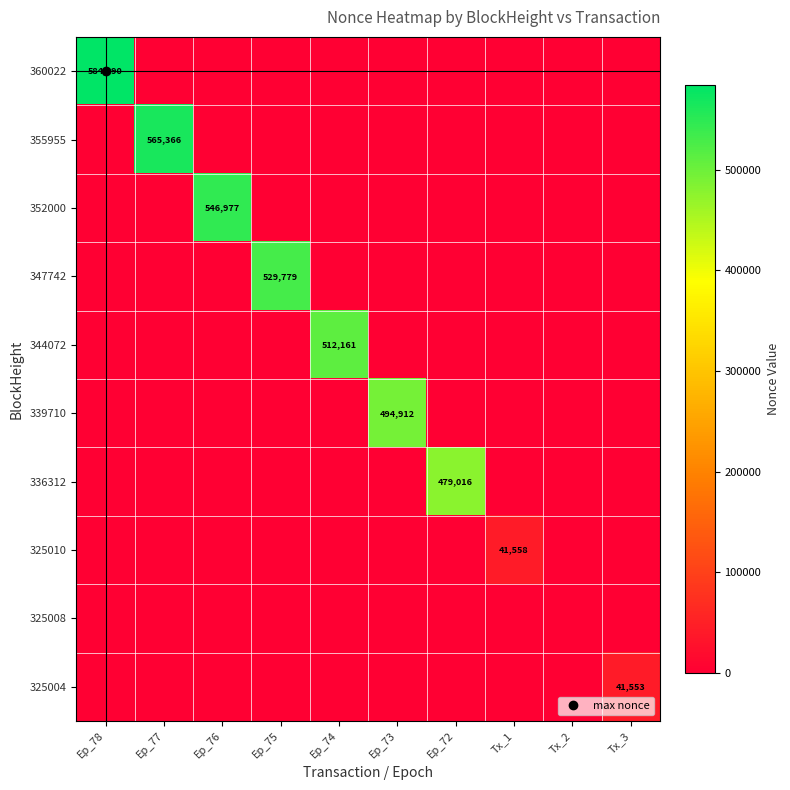

At how many categories does at least one series exceed 499045?

5